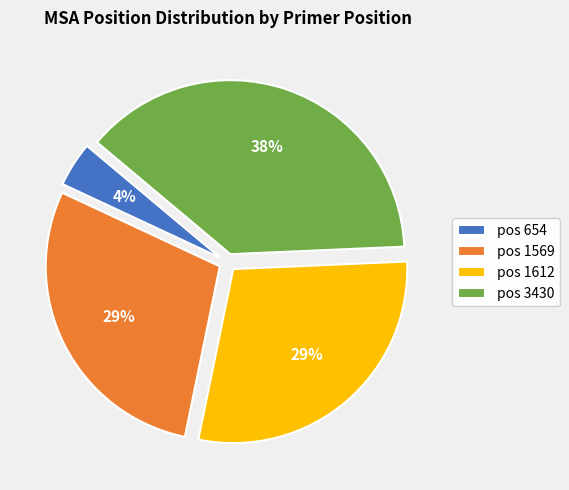

Is there any slice that represents more than half of the pie?

No